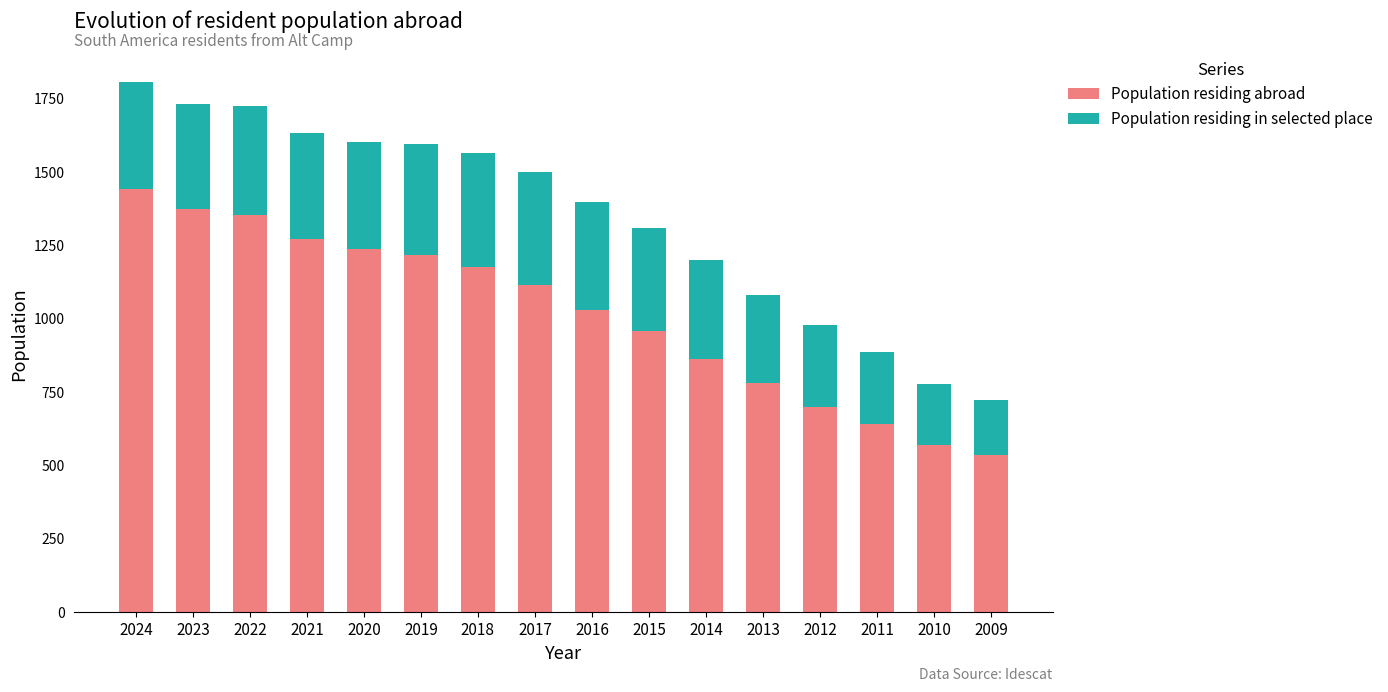

What is the difference between the second highest and second lowest values in the Population residing abroad series?

805